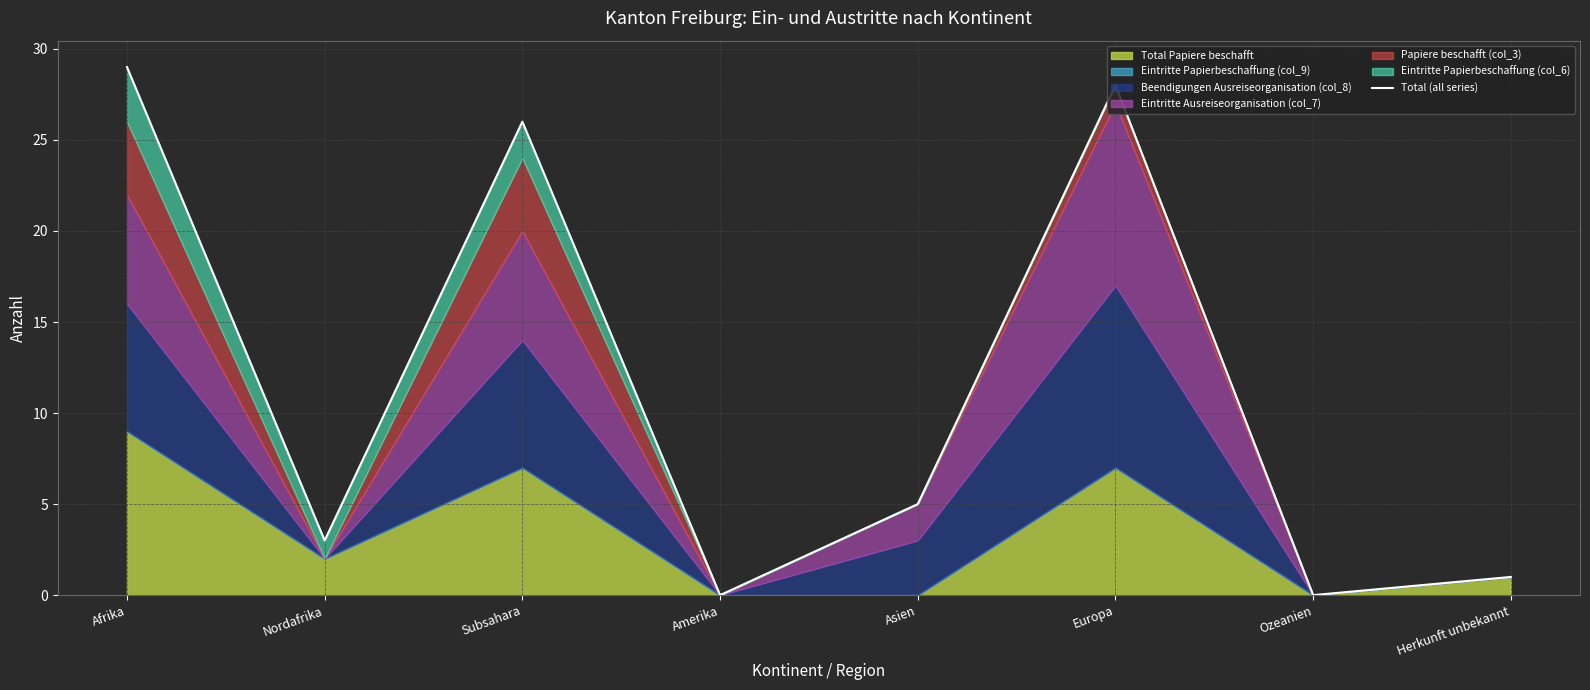

What value does the data have at Herkunft unbekannt?

1